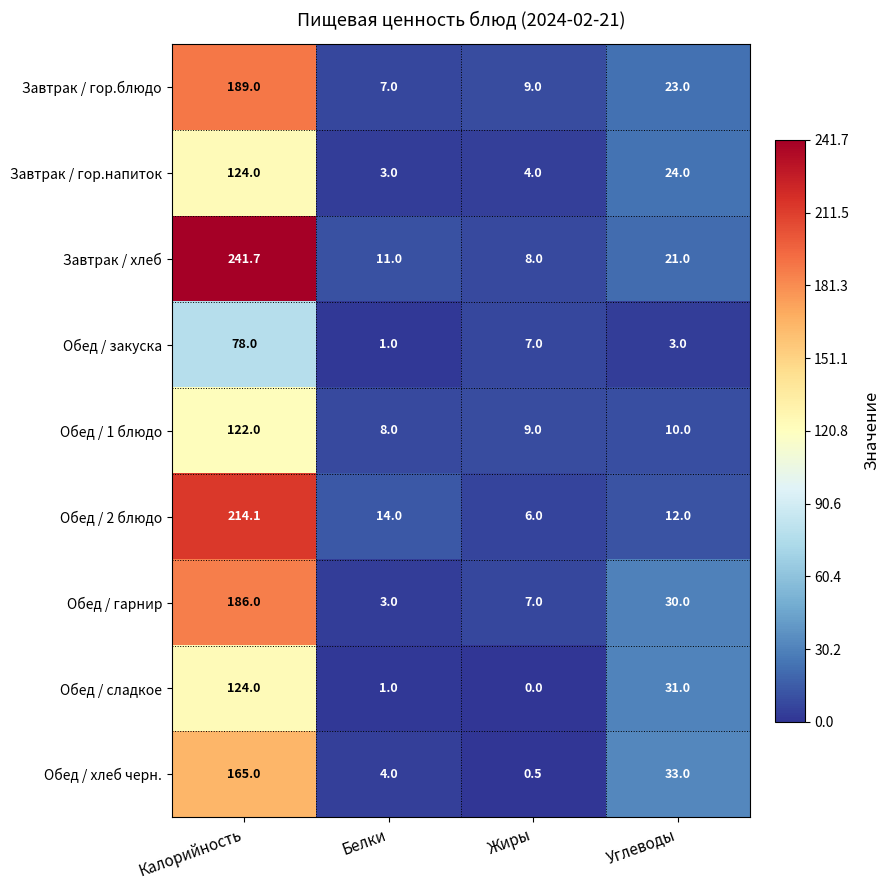

What value does the Обед / закуска series have at Жиры?

7.0